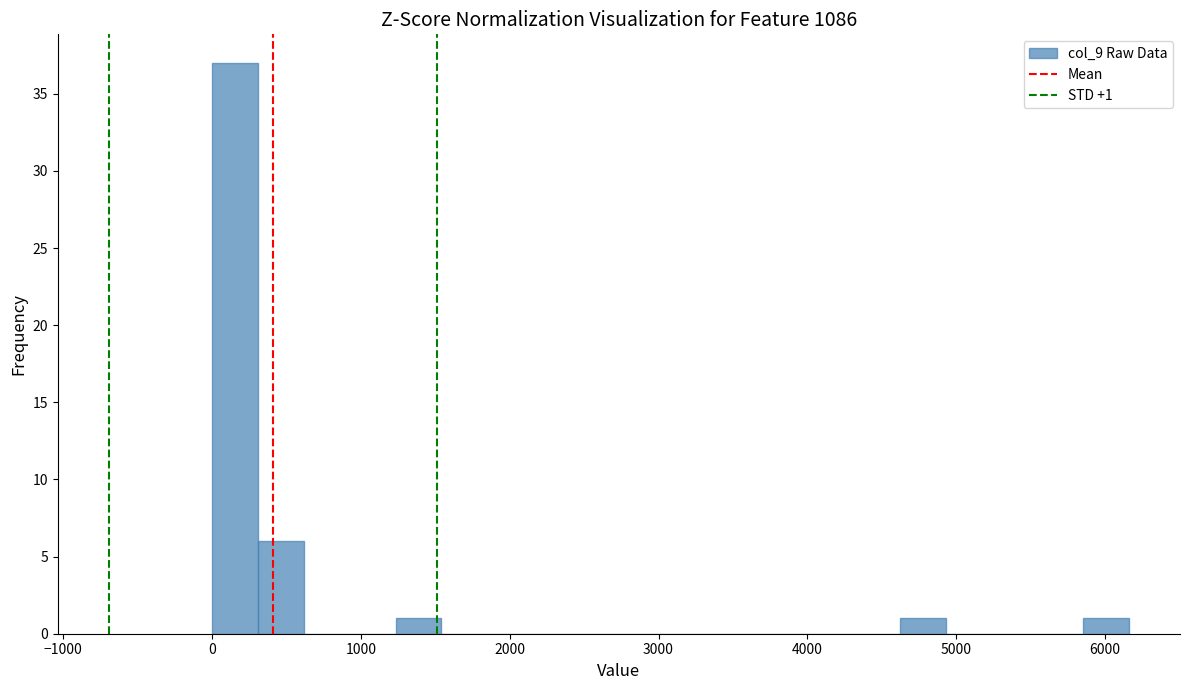

Around what value on the x-axis is the tallest bar? Give the approximate position of its centre, as read against the axis.

200